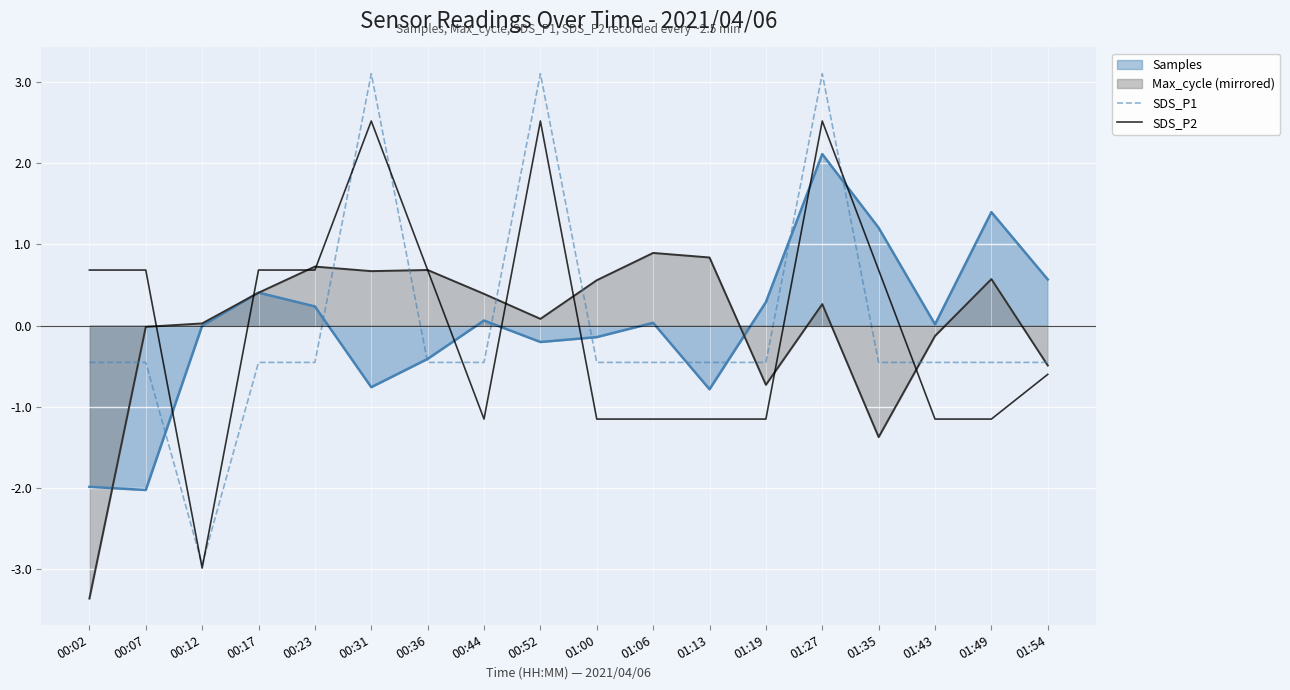

How many interior local valleys does the SDS_P2 series have?

2